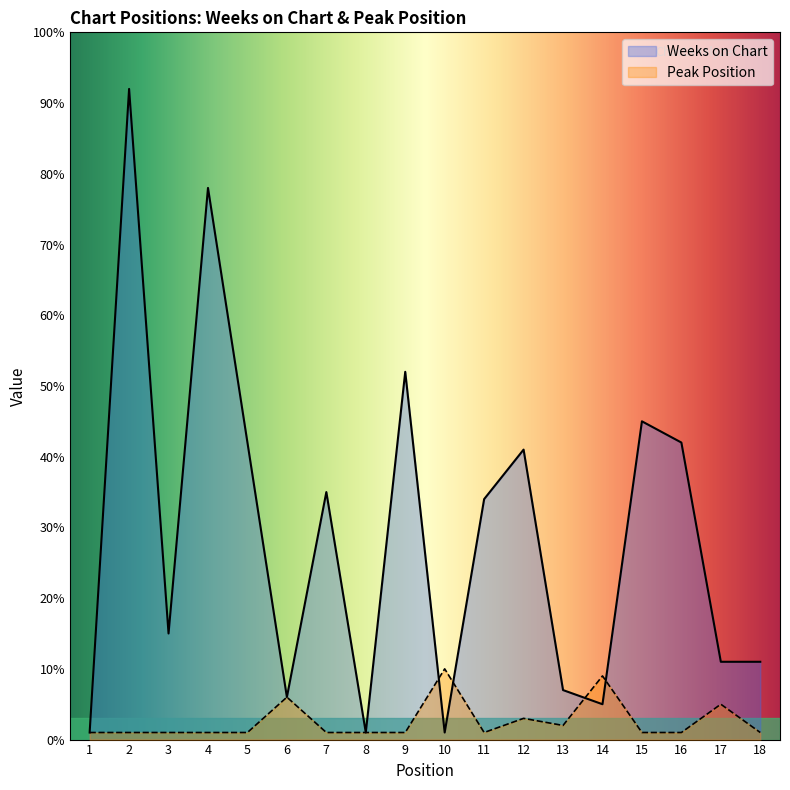

How many lines are shown in the chart?

2